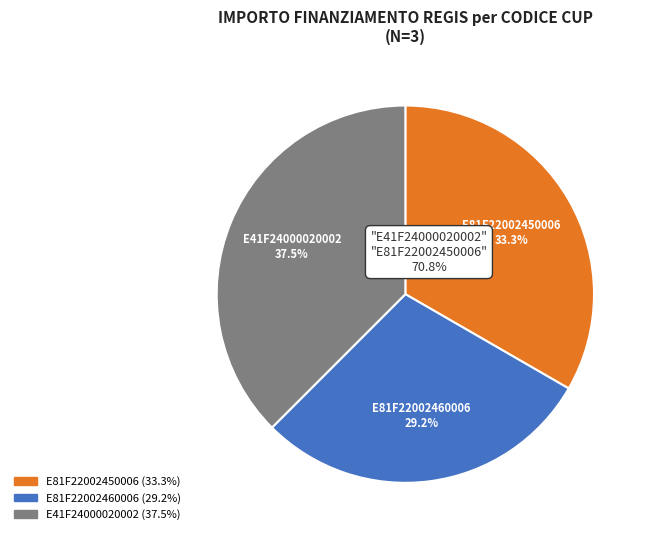

Is it true that E81F22002450006 is 28% of the pie?

False